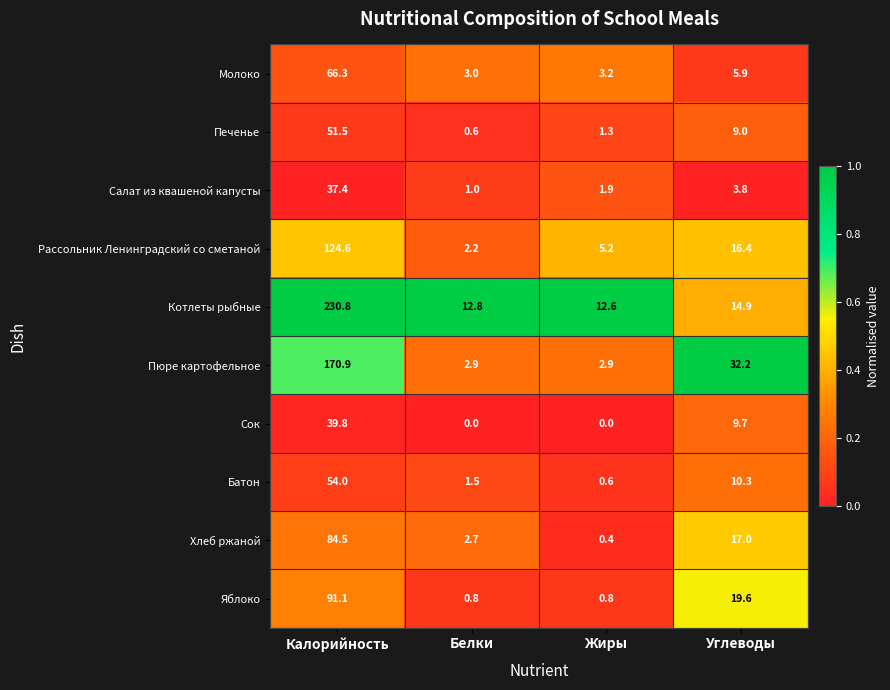

What is the spread (max minus min) of values at Углеводы?

28.4